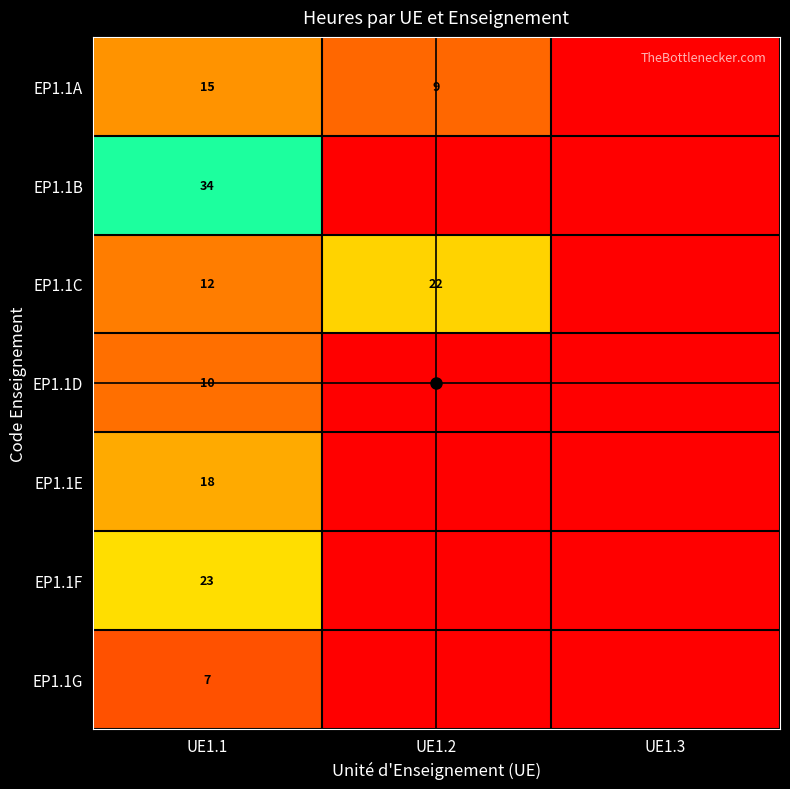

How many distinct data groups are displayed?

7